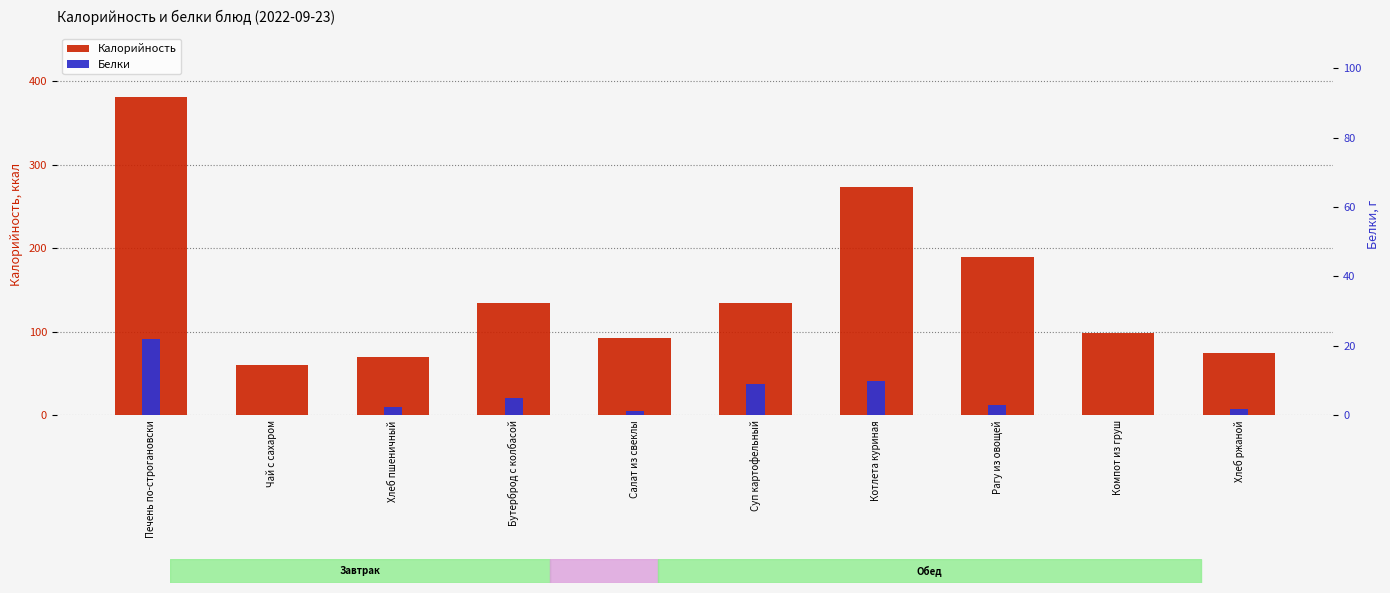

Reading left to right, what are all the values shown in this chart?

Калорийность: Печень по-строгановски=381.0	Чай с сахаром=60.0	Хлеб пшеничный=70.1	Бутерброд с колбасой=134.0	Салат из свеклы=93.0	Суп картофельный=134.0	Котлета куриная=273.0	Рагу из овощей=190.0	Компот из груш=98.0	Хлеб ржаной=75.0
Белки: Печень по-строгановски=22.0	Чай с сахаром=0.2	Хлеб пшеничный=2.4	Бутерброд с колбасой=5.0	Салат из свеклы=1.4	Суп картофельный=9.0	Котлета куриная=10.0	Рагу из овощей=3.0	Компот из груш=0.2	Хлеб ржаной=1.9